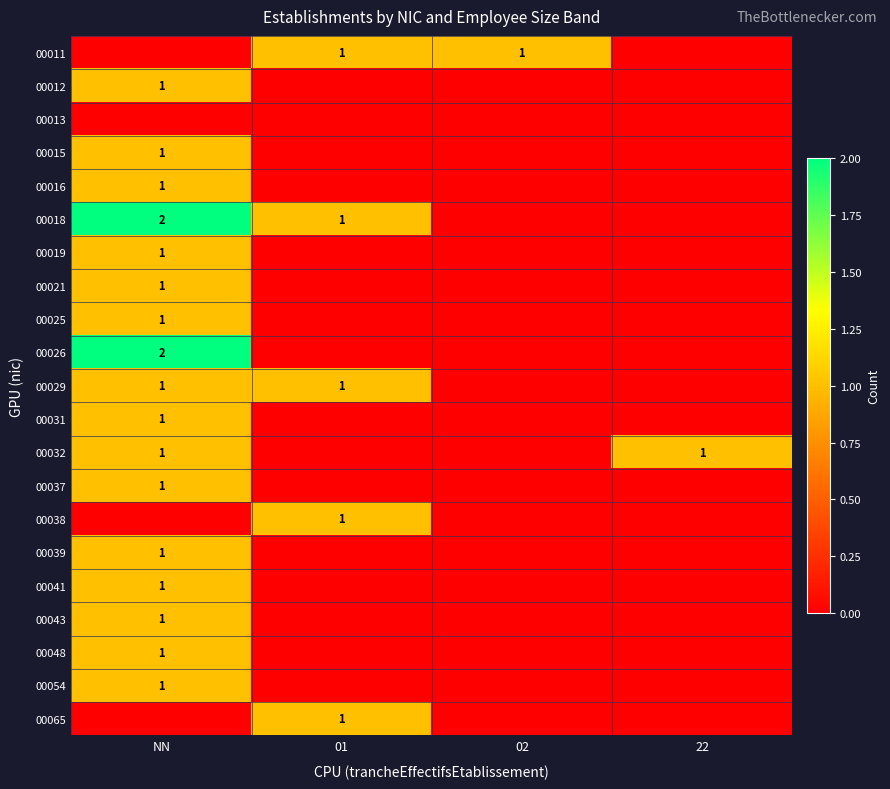

The 00021 series shows 1 at NN. True or false?

True